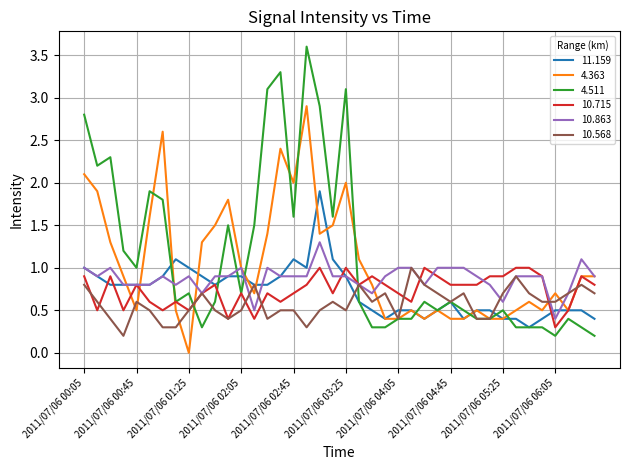

Where do 11.159 and 4.511 first cross each other?

2011/07/06 01:05 and 2011/07/06 01:15